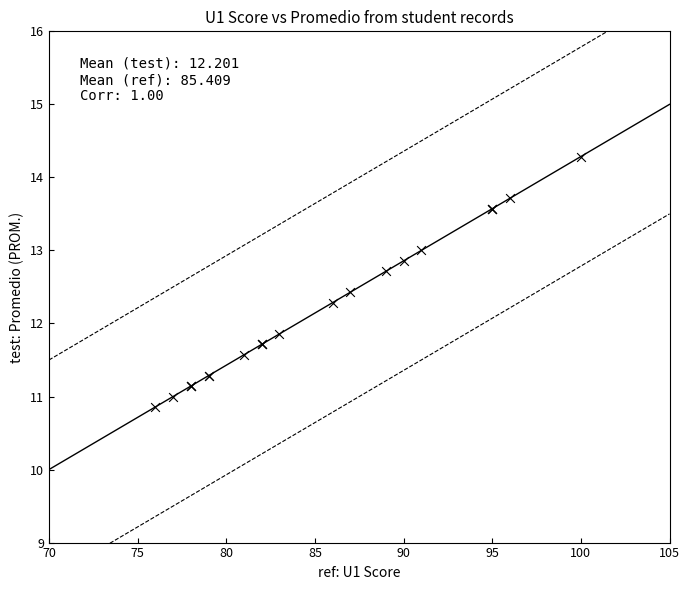

What Y value in the scatter plot is closest to 12?

11.9